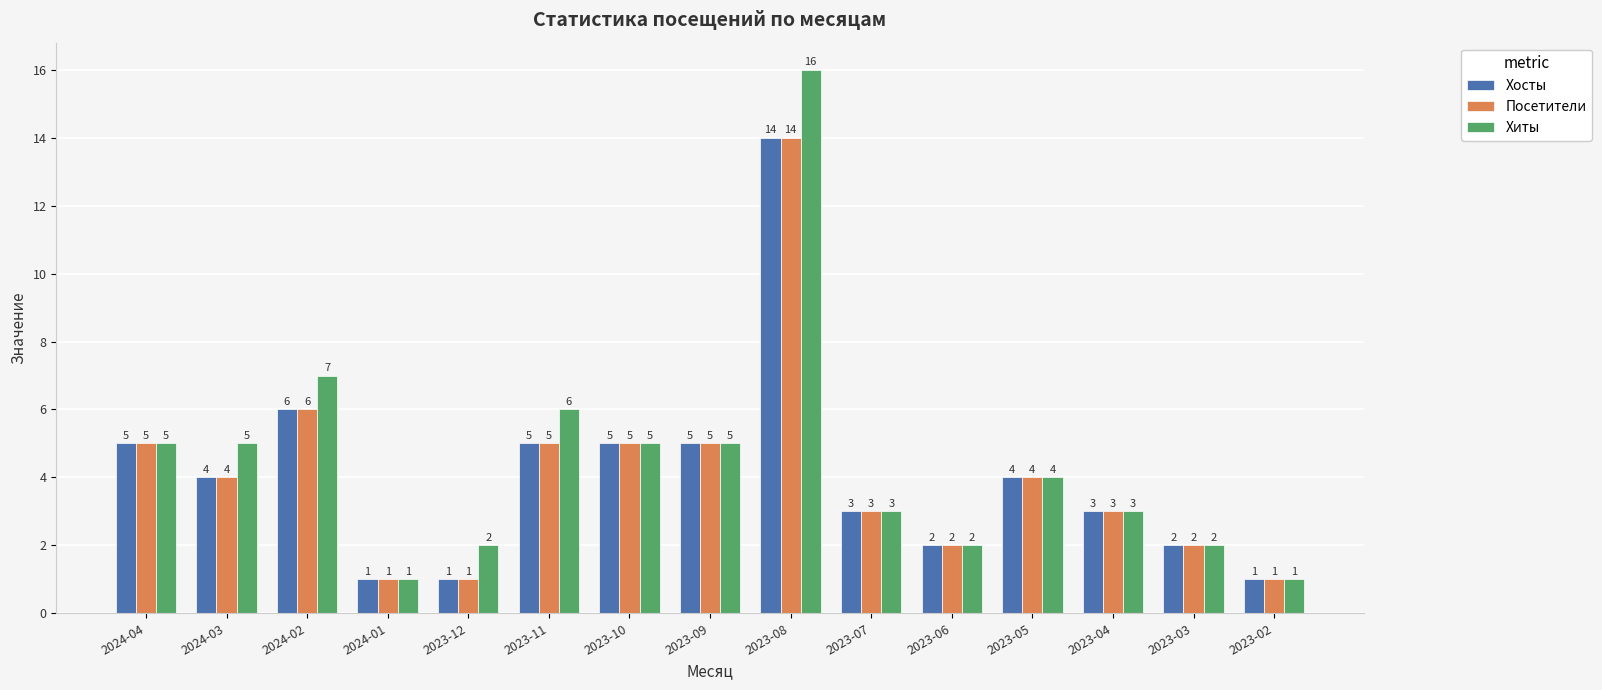

Which category has the highest value across all series?

2023-08